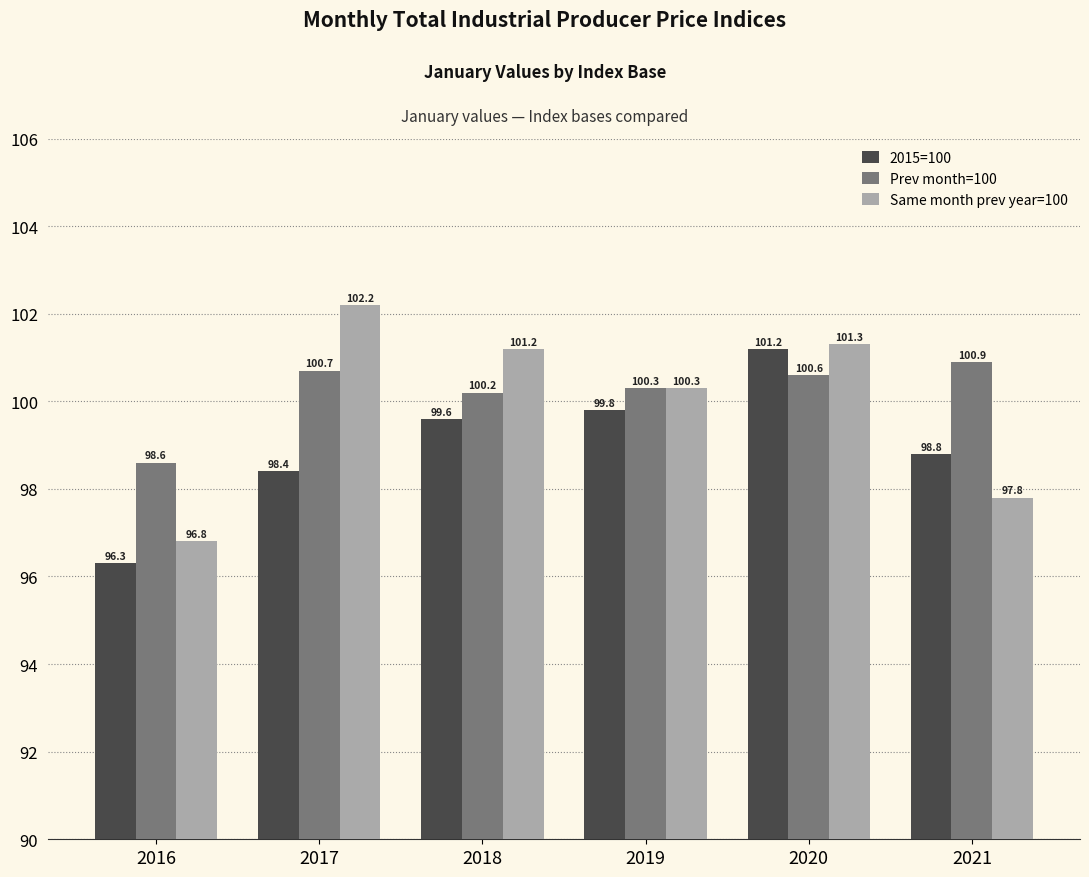

List the series in order of their peak value, highest first.

Same month prev year=100, 2015=100, Prev month=100